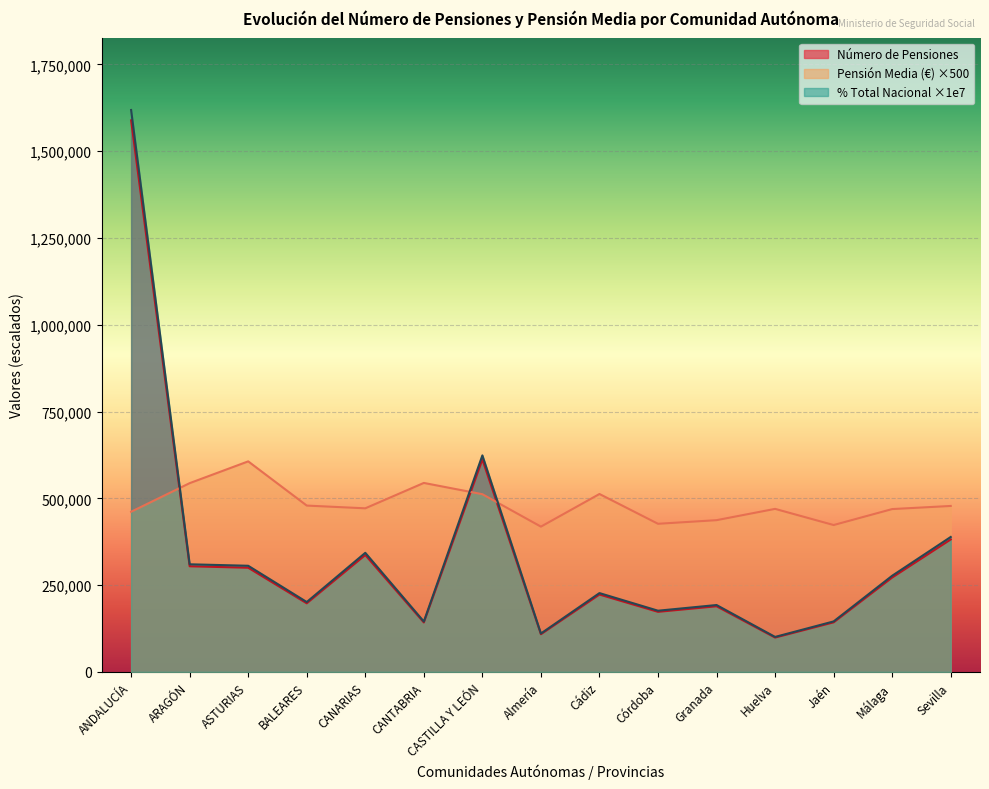

What is the average value of the Número de Pensiones series?

338027.1